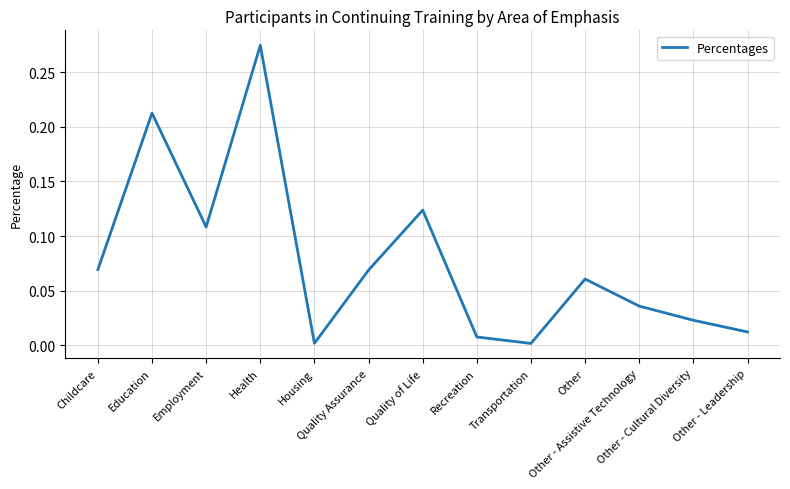

Count the number of categories in the chart.

13